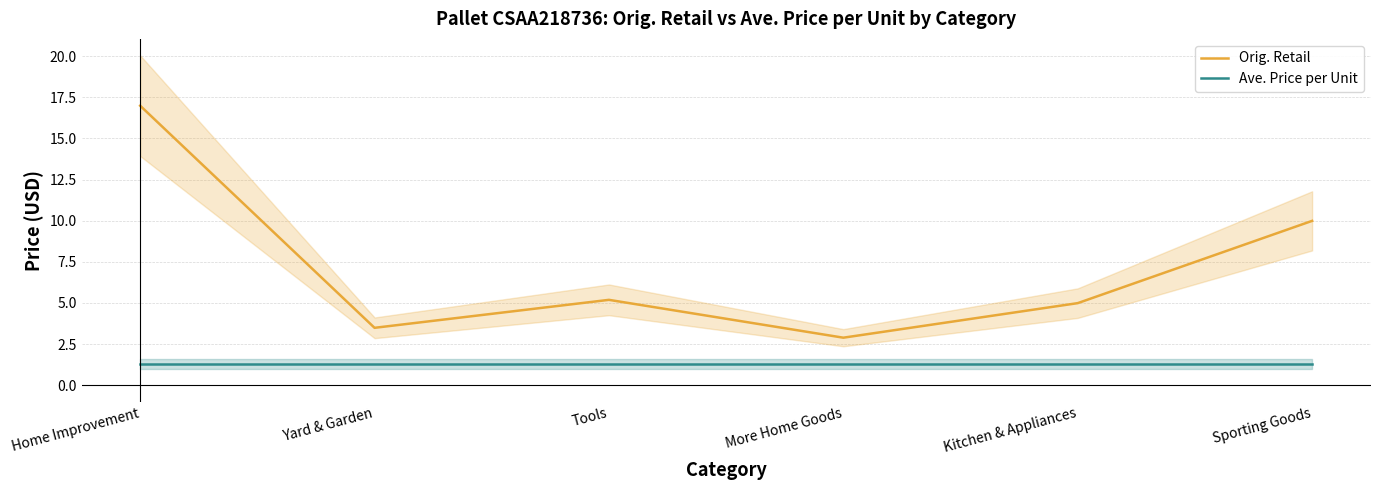

Reading left to right, what are all the values shown in this chart?

Orig. Retail: Home Improvement=17.0	Yard & Garden=3.5	Tools=5.2	More Home Goods=2.9	Kitchen & Appliances=5.0	Sporting Goods=10.0
Ave. Price per Unit: Home Improvement=1.3	Yard & Garden=1.3	Tools=1.3	More Home Goods=1.3	Kitchen & Appliances=1.3	Sporting Goods=1.3